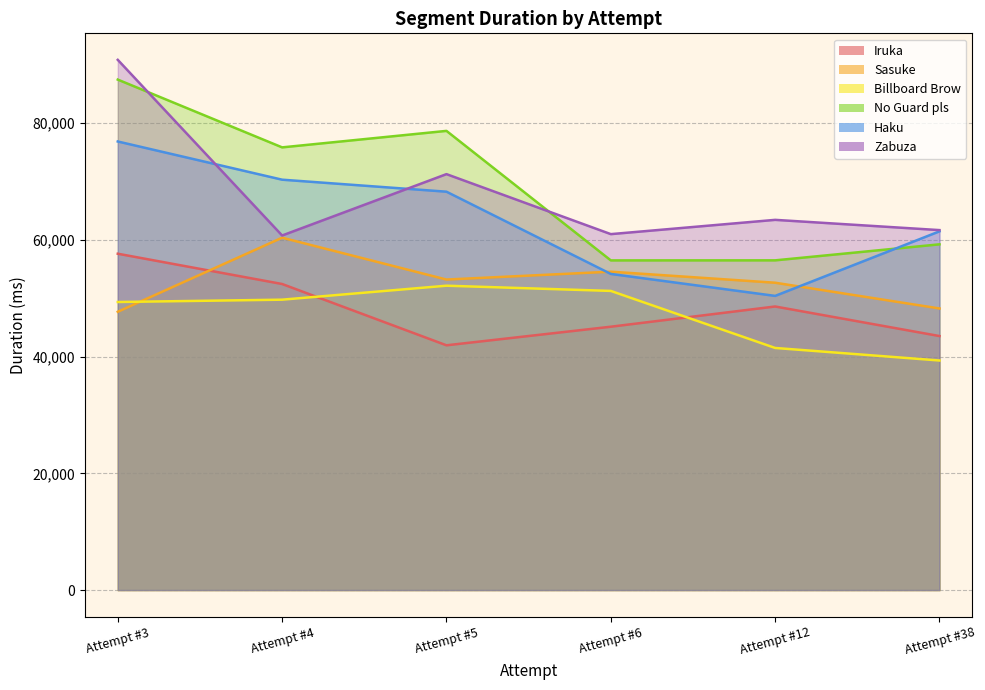

Which series has the widest spread of values?

No Guard pls